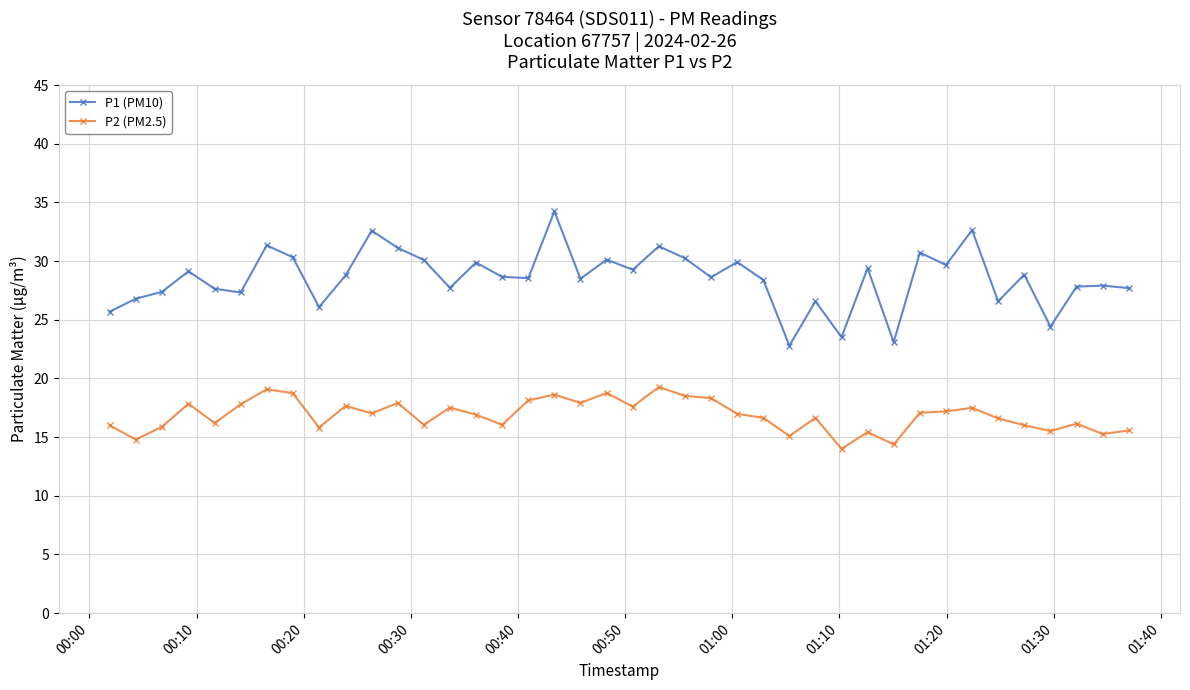

What is the lowest value of the P2 (PM2.5) series?

14.0